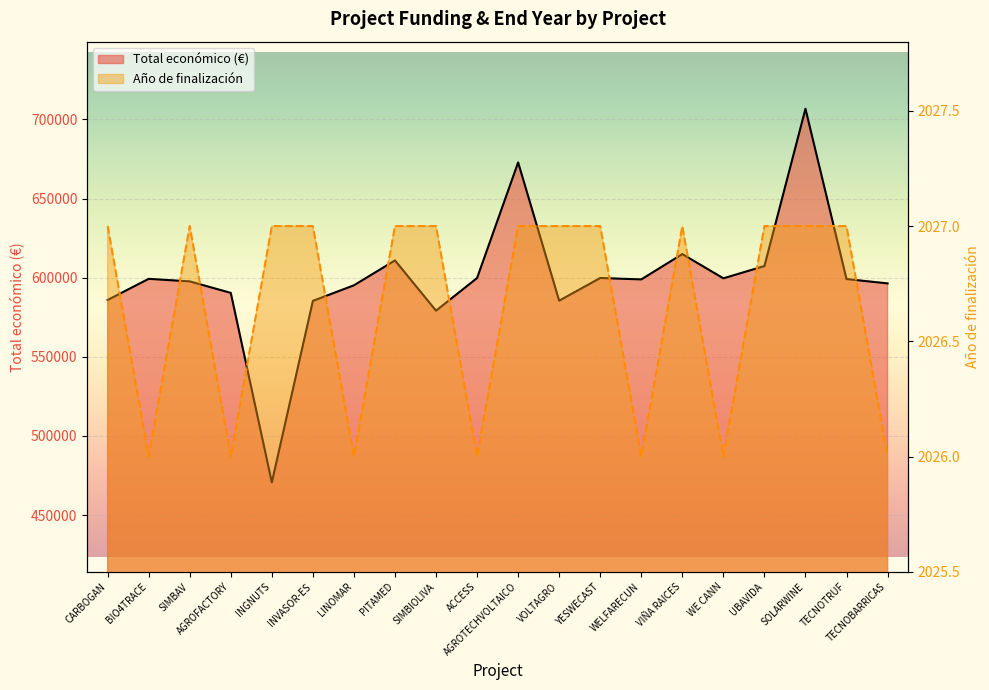

Reading right to left, transcribe all the data shown in this chart.

Total económico (€): TECNOBARRICAS=596384	TECNOTRUF=599131	SOLARWINE=706697	UBAVIDA=607342	WE CANN=599584	VIÑA RAICES=614907	WELFARECUN=598909	YESWECAST=599792	VOLTAGRO=585460	AGROTECHVOLTAICO=672807	ACCESS=599779	SIMBIOLIVA=579152	PITAMED=610889	LINOMAR=595173	INVASOR-ES=585346	INGNUTS=470675	AGROFACTORY=590382	SIMBAV=597651	BIO4TRACE=599262	CARBOGAN=585914
Año de finalización: TECNOBARRICAS=2026	TECNOTRUF=2027	SOLARWINE=2027	UBAVIDA=2027	WE CANN=2026	VIÑA RAICES=2027	WELFARECUN=2026	YESWECAST=2027	VOLTAGRO=2027	AGROTECHVOLTAICO=2027	ACCESS=2026	SIMBIOLIVA=2027	PITAMED=2027	LINOMAR=2026	INVASOR-ES=2027	INGNUTS=2027	AGROFACTORY=2026	SIMBAV=2027	BIO4TRACE=2026	CARBOGAN=2027